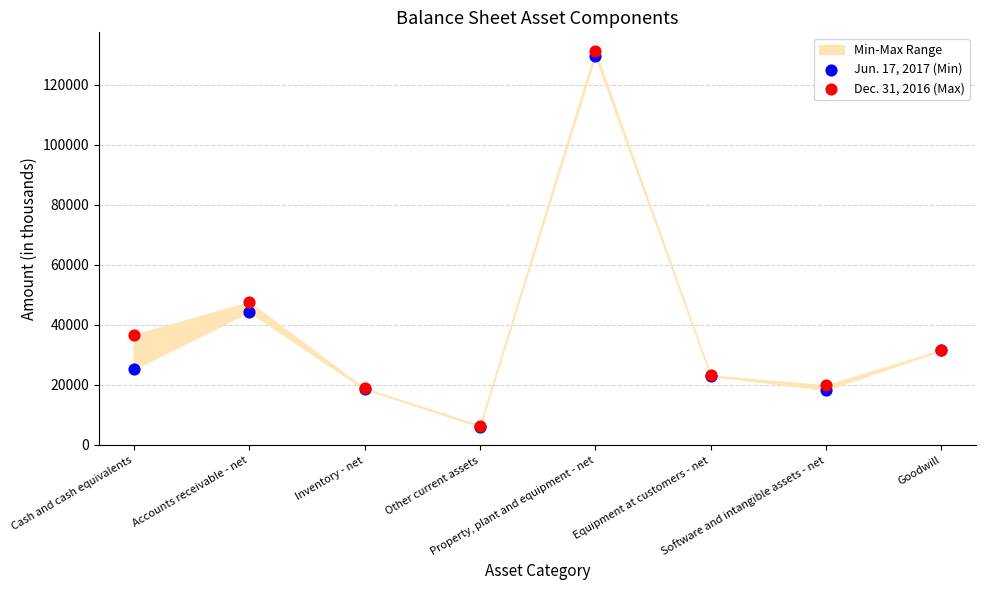

Across all series, what Y value is closest to 68634?

47533